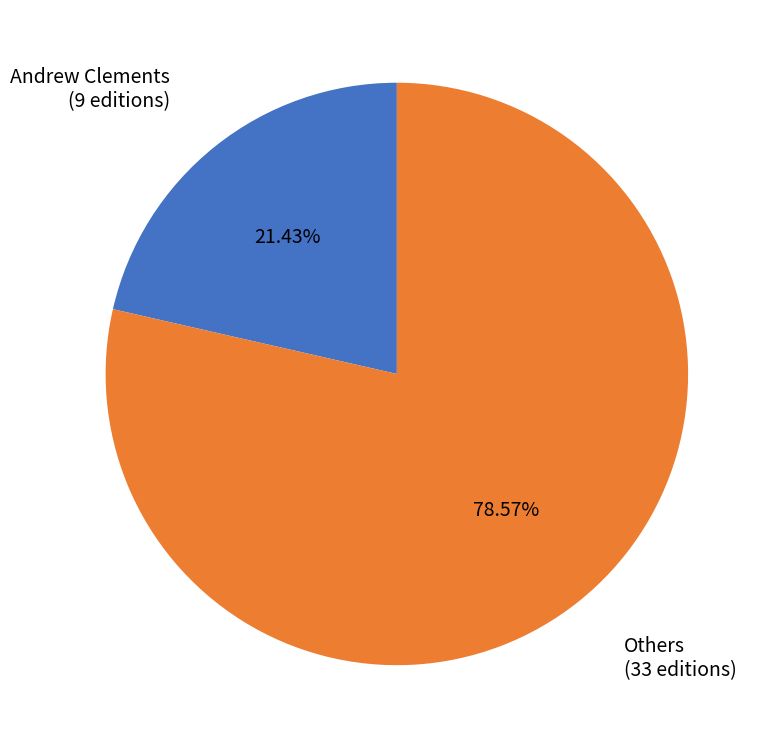

Does any single category account for the majority?

Yes